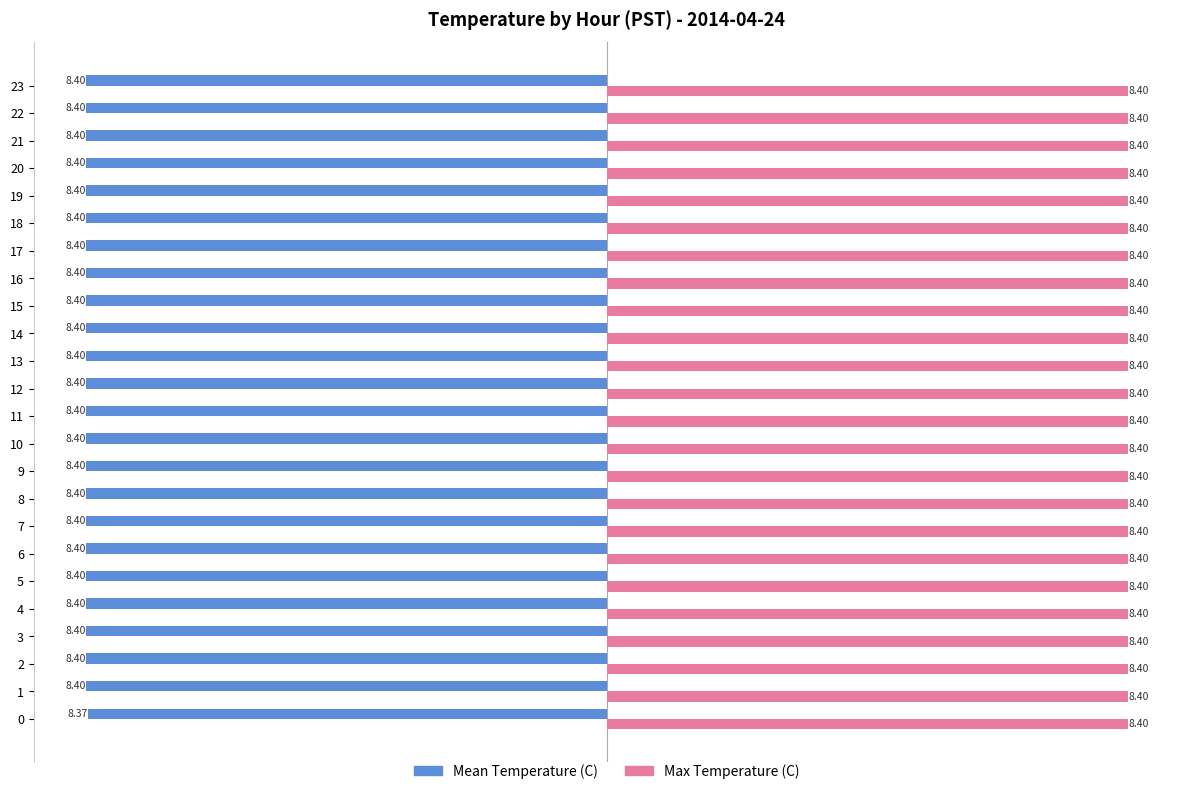

What is the approximate value of Mean Temperature (C) at 12?

-8.4